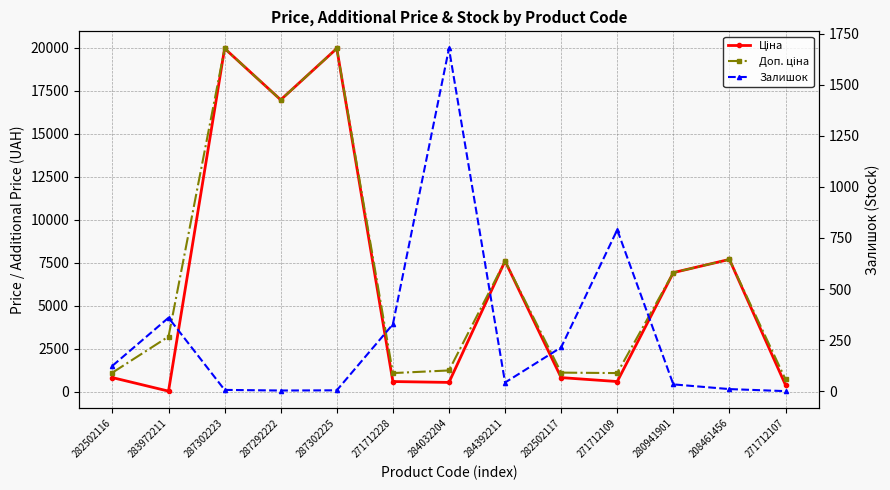

True or false: Залишок has more than 0 interior local peaks.

True